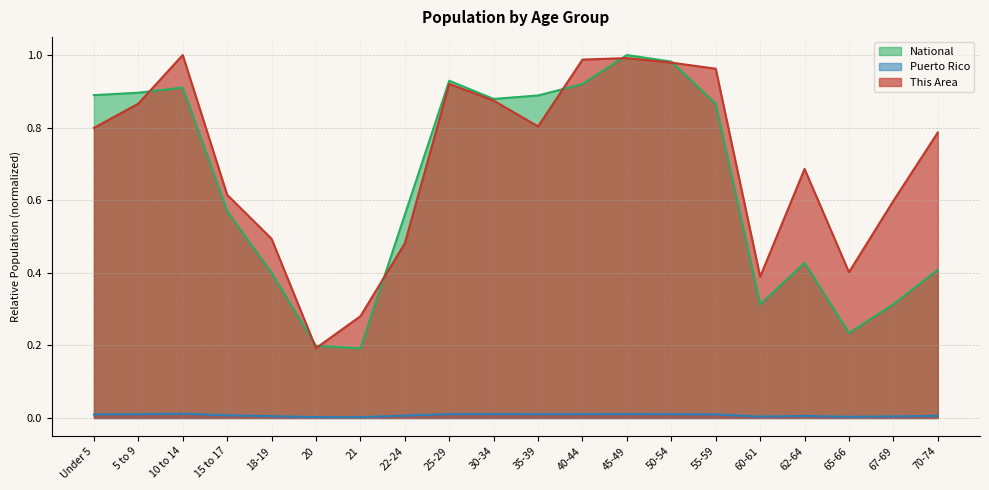

Which series has the widest spread of values?

National